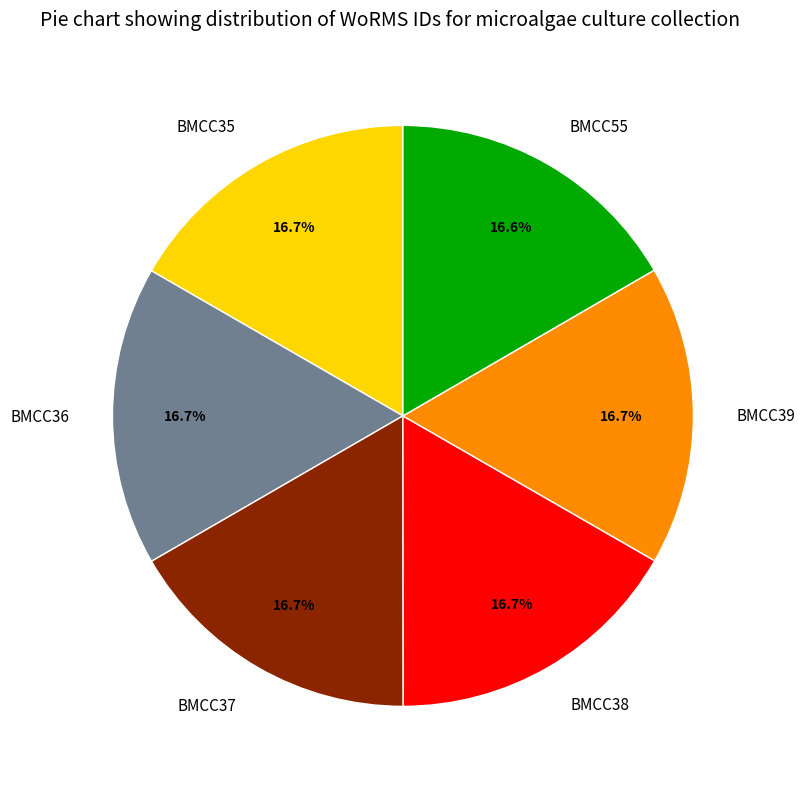

To the nearest percent, what percentage of the pie is BMCC35?

17%